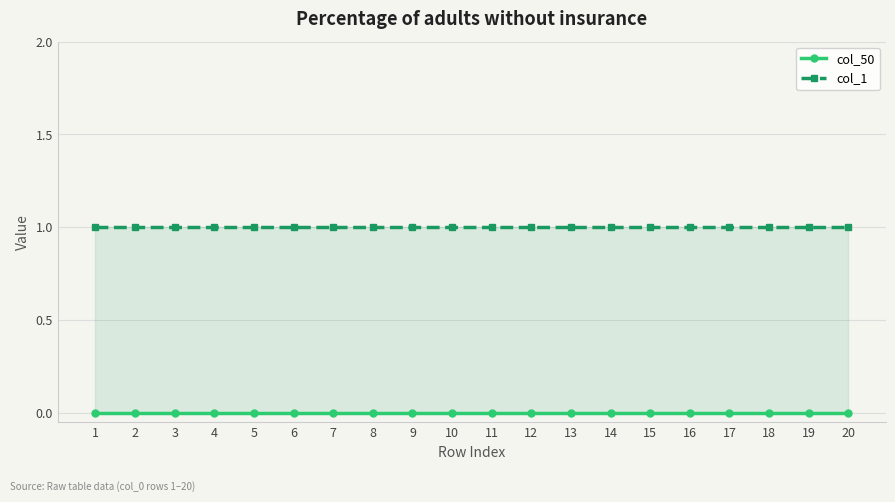

List the series in order of their peak value, lowest first.

col_50, col_1